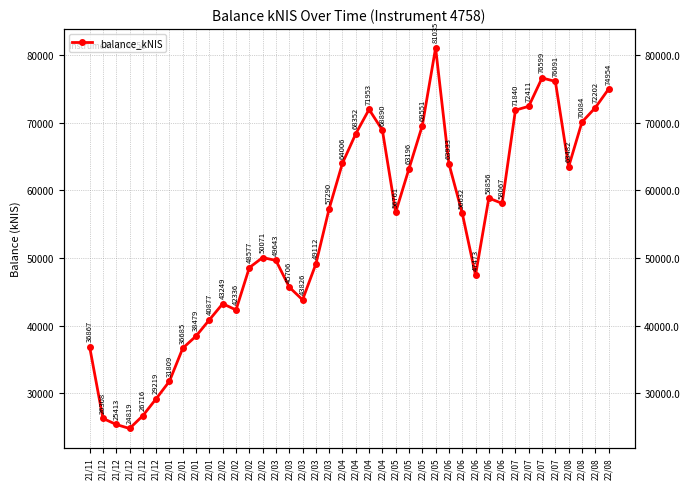

What is the difference between the values at 22/06 and 22/01?

25454.0